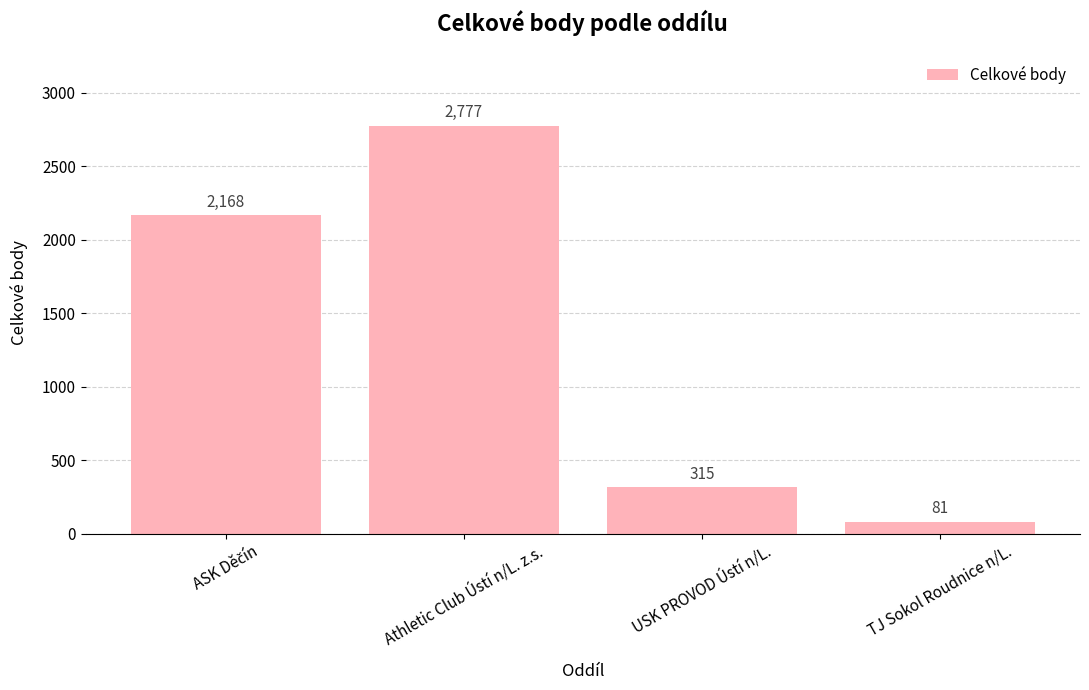

What is the change in value from USK PROVOD Ústí n/L. to TJ Sokol Roudnice n/L.?

-234